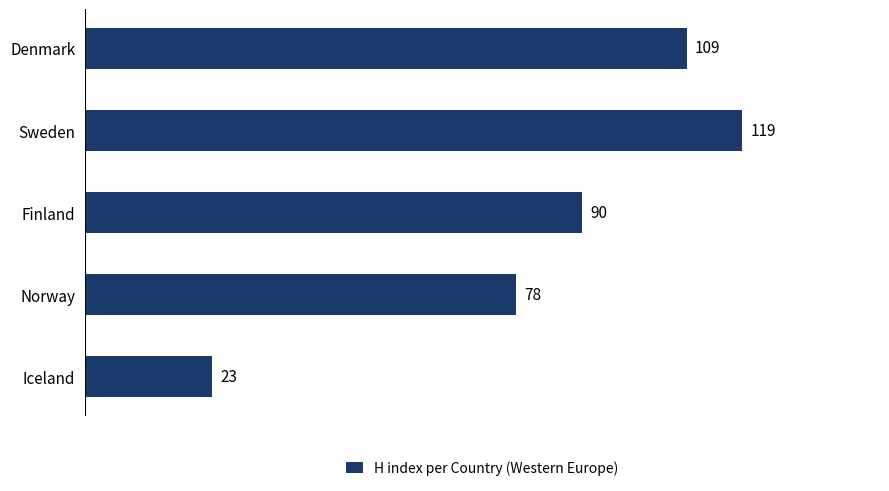

At which label is the value closest to 71?

Norway